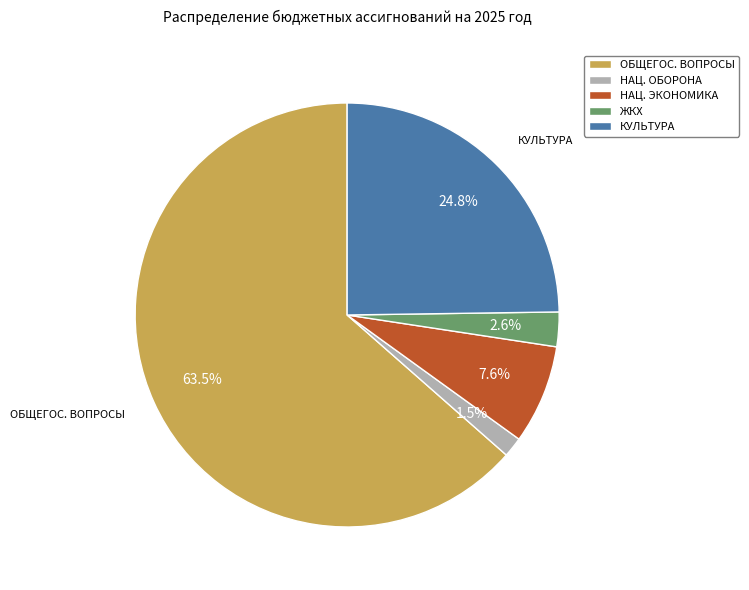

Which has a higher value, ОБЩЕГОС. ВОПРОСЫ or НАЦ. ОБОРОНА?

ОБЩЕГОС. ВОПРОСЫ